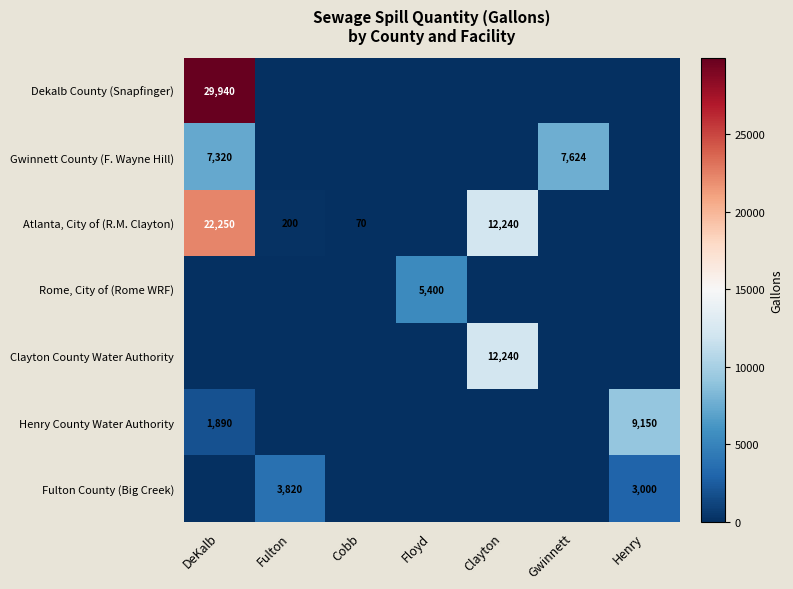

Is the value of Fulton County (Big Creek) at Henry greater than the value of Dekalb County (Snapfinger) at DeKalb?

No